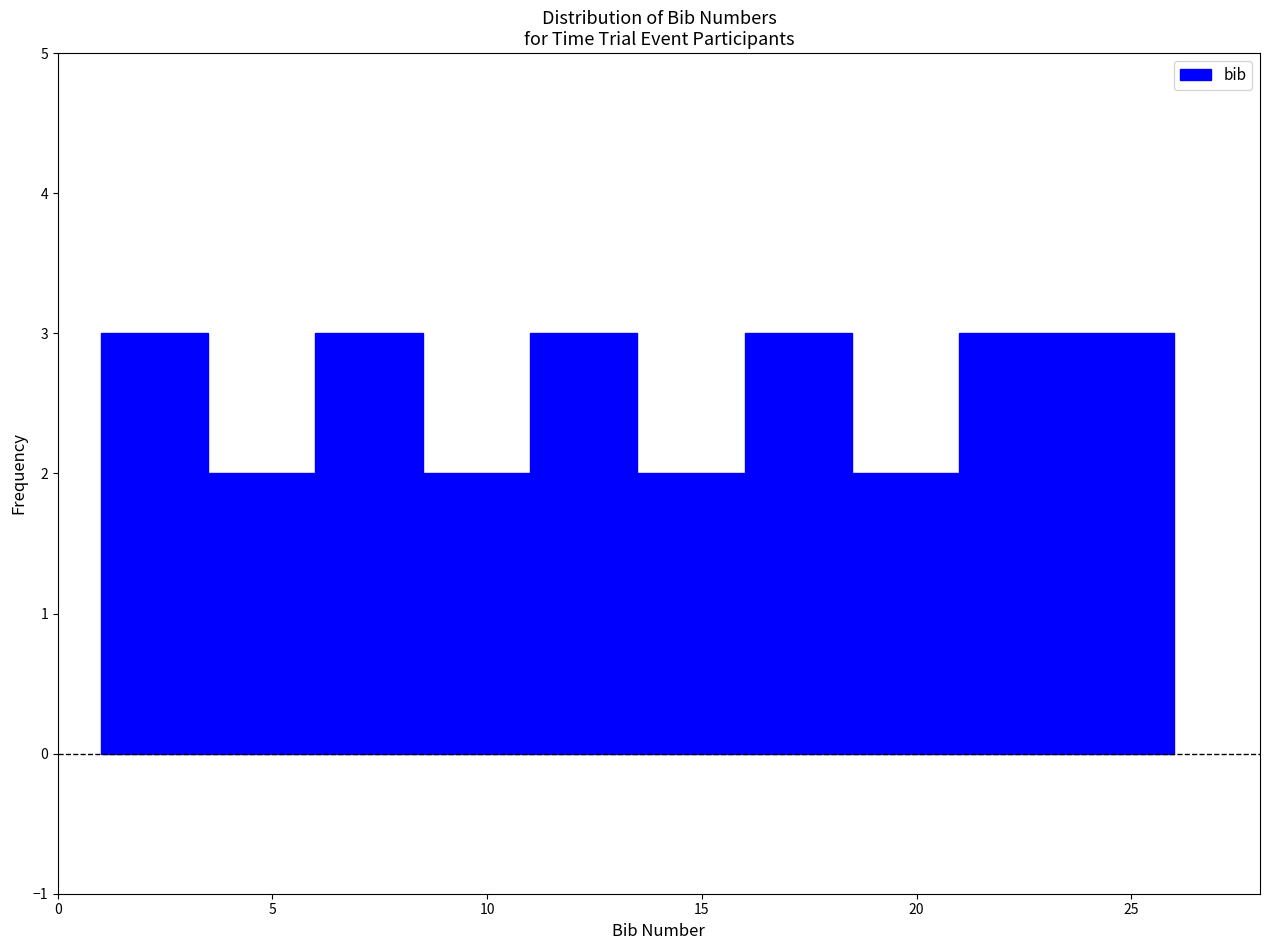

Reading left to right, list every bar in this chart as the range it spans on the x-axis followed by its height. The values are not printed on the chart, so give them approximately, as read against the axis.

1.0 to 3.5: 3
3.5 to 6.0: 2
6.0 to 8.5: 3
8.5 to 11.0: 2
11.0 to 13.5: 3
13.5 to 16.0: 2
16.0 to 18.5: 3
18.5 to 21.0: 2
21.0 to 23.5: 3
23.5 to 26.0: 3